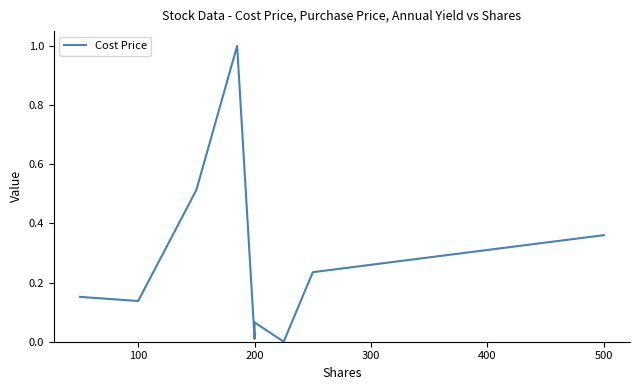

What is the sum of all values?

2.5